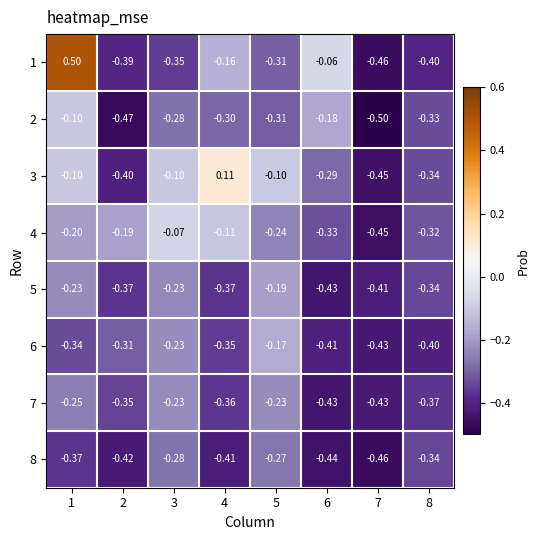

Is the value of 2 at 3 greater than the value of 8 at 2?

Yes